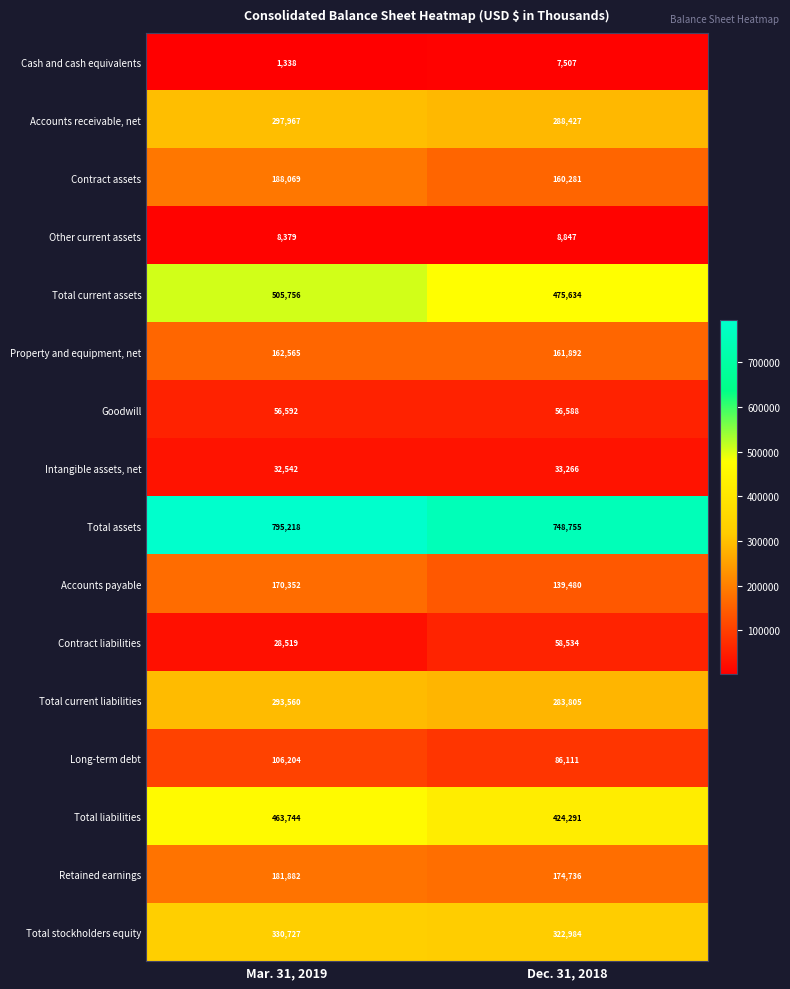

At how many categories does at least one series exceed 728209?

2